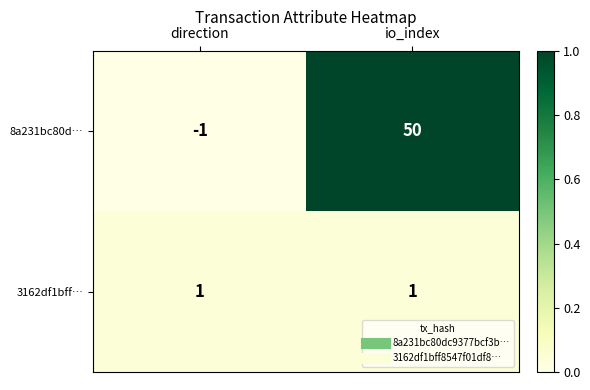

At how many categories does at least one series exceed 0?

2